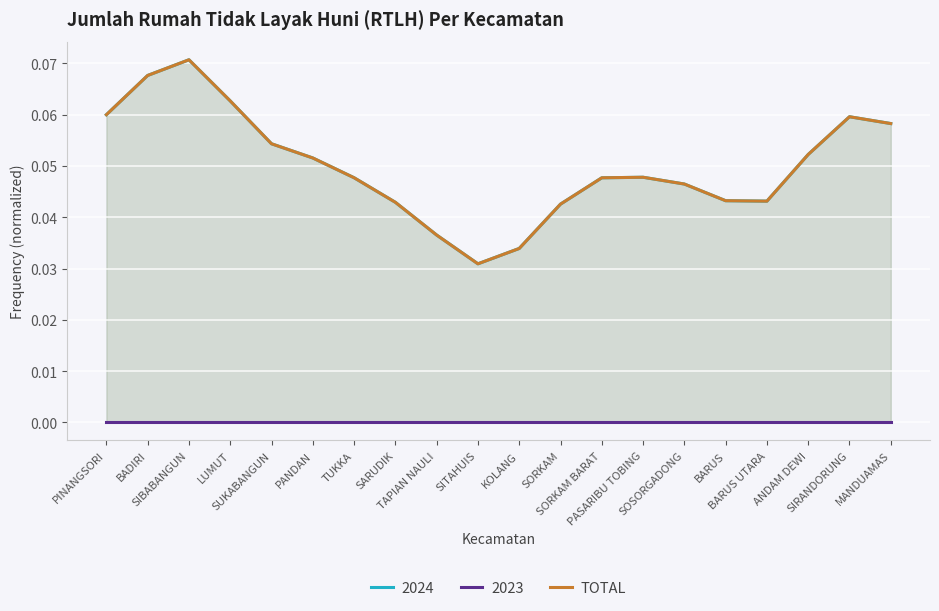

What position from the left is SUKABANGUN?

5